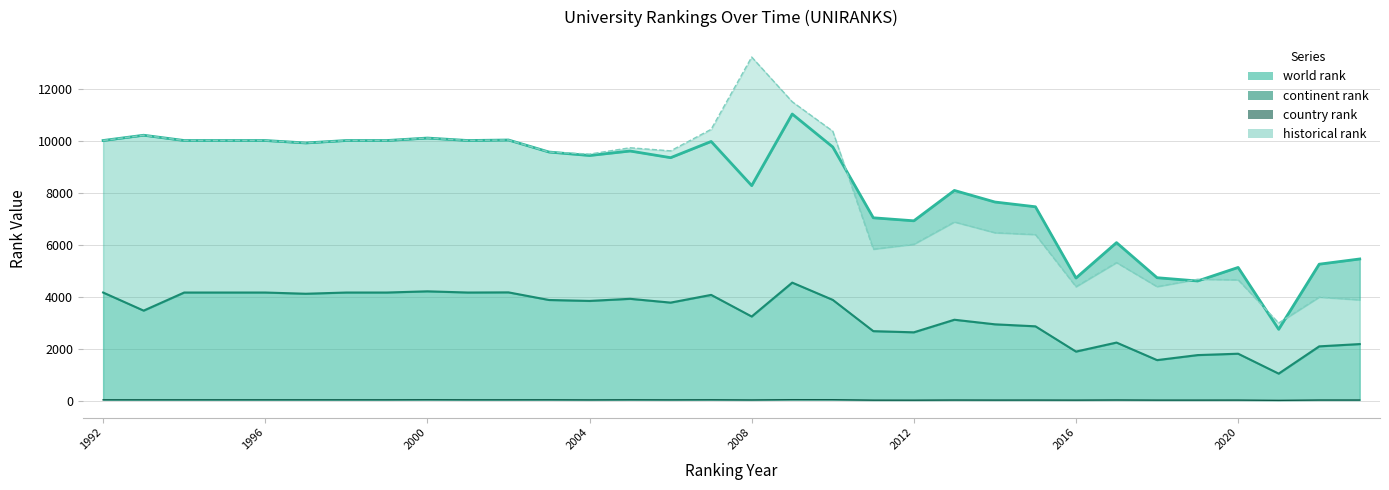

How many lines are shown in the chart?

4